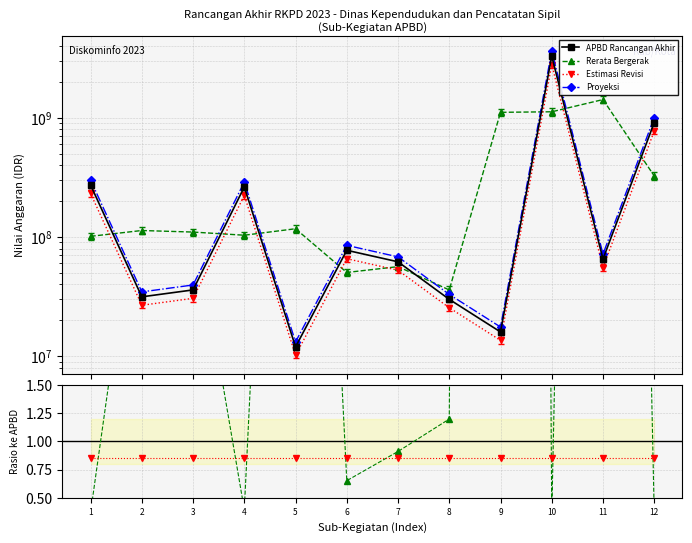

Which category has the highest value in the Proyeksi series?

10